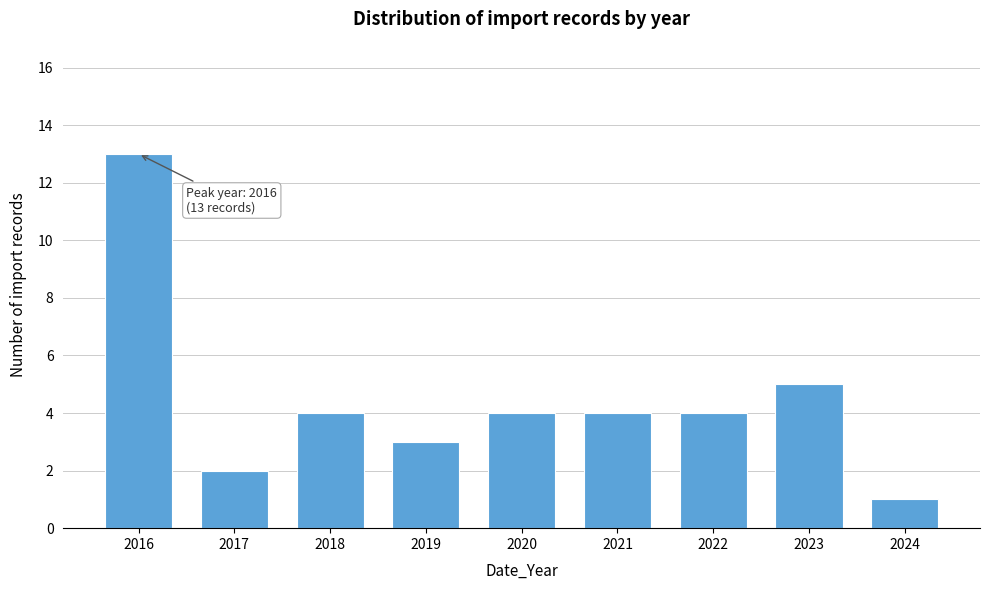

Reading left to right, list all the values displayed in this chart.

2016=13	2017=2	2018=4	2019=3	2020=4	2021=4	2022=4	2023=5	2024=1